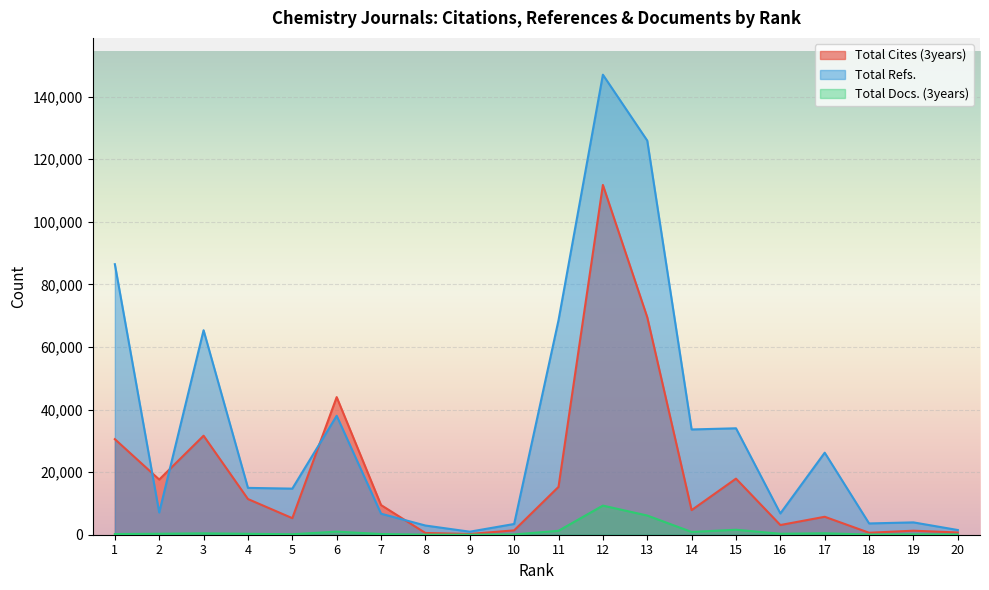

Which series changed the most between 8 and 16?

Total Refs.